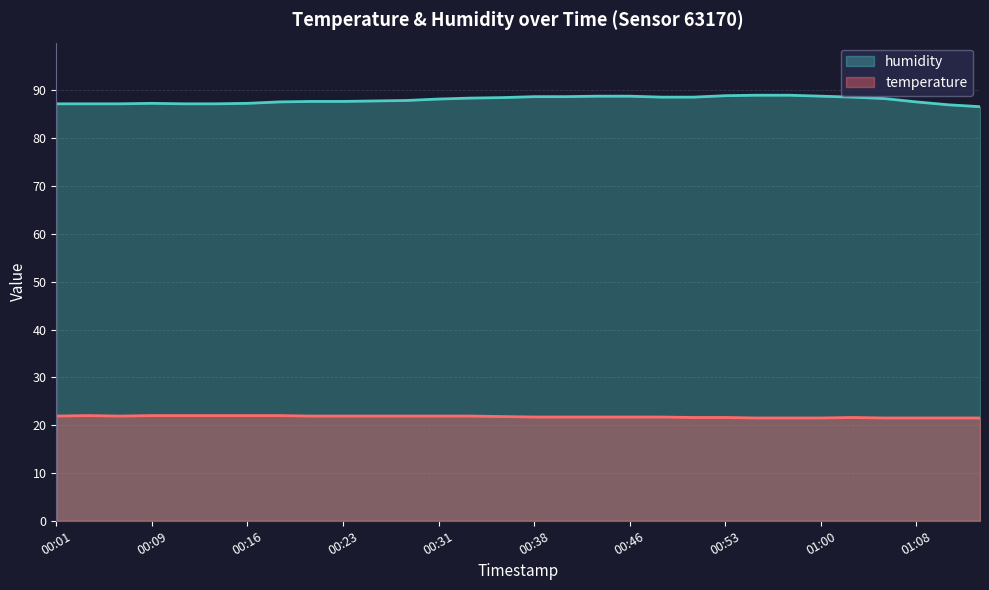

Which label corresponds to the smallest value in the chart?

00:55